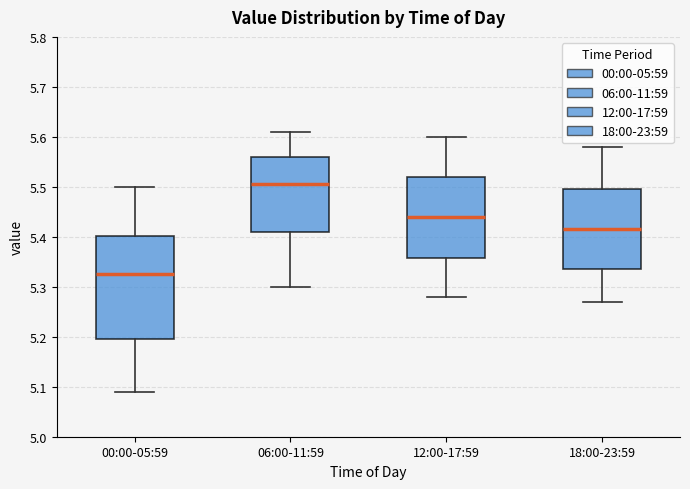

Which box's median line is the lowest?

00:00-05:59